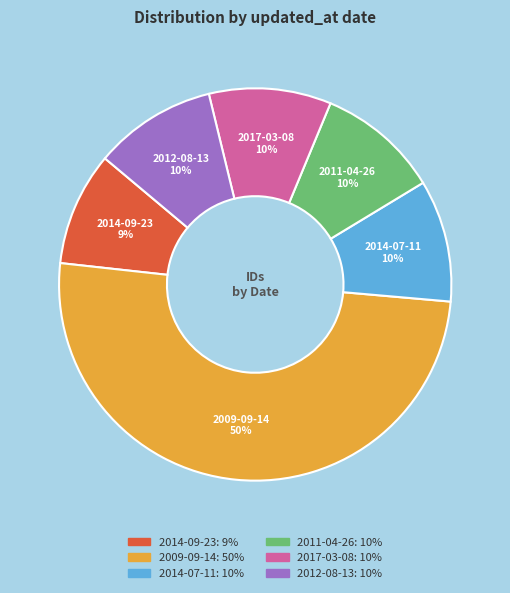

To the nearest percent, what is the average slice percentage?

17%